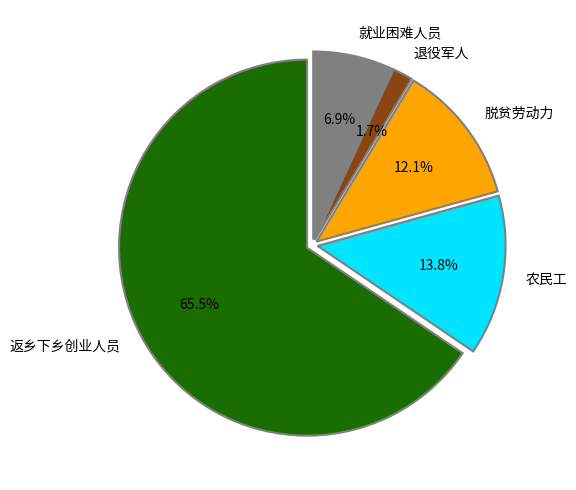

Which has a higher value, 退役军人 or 返乡下乡创业人员?

返乡下乡创业人员